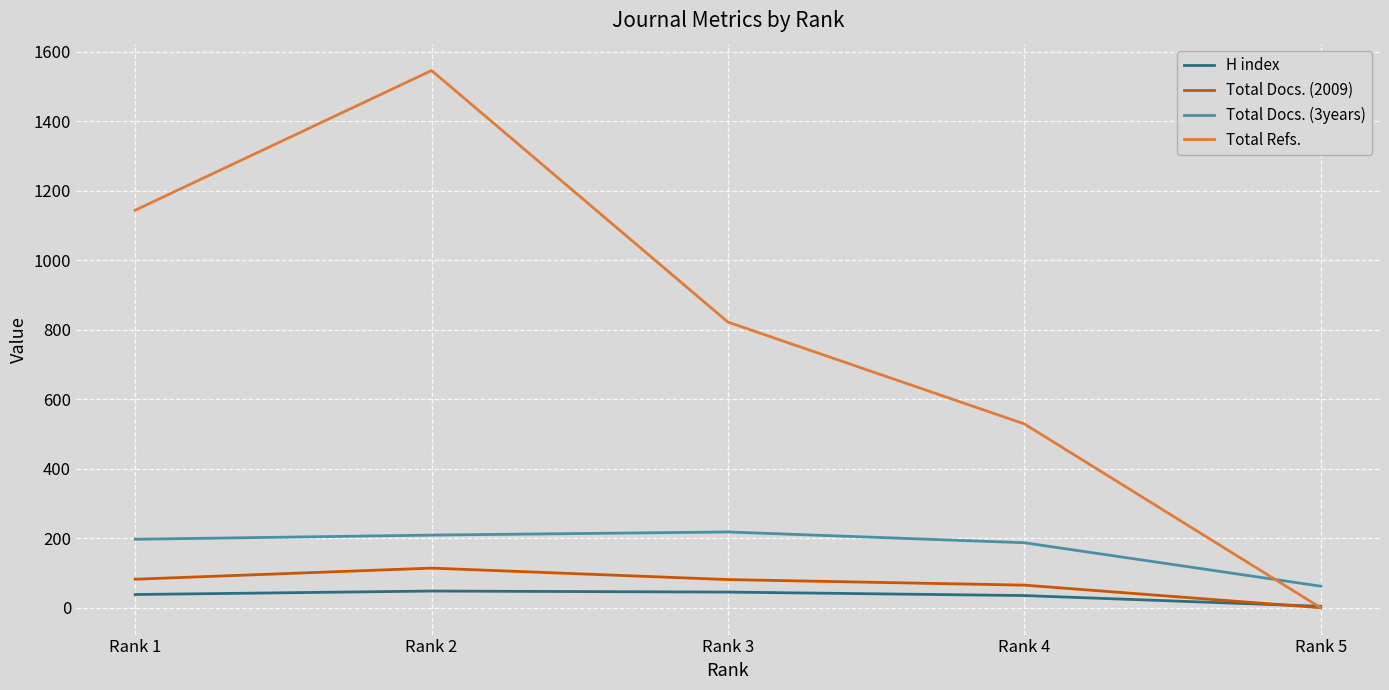

At which category is the sum across all series the highest?

Rank 2